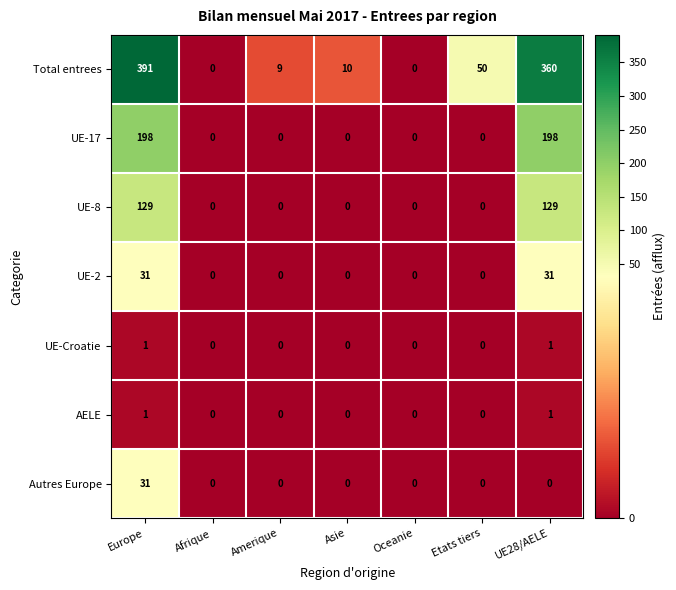

Which series changed the most between Europe and Asie?

Total entrees